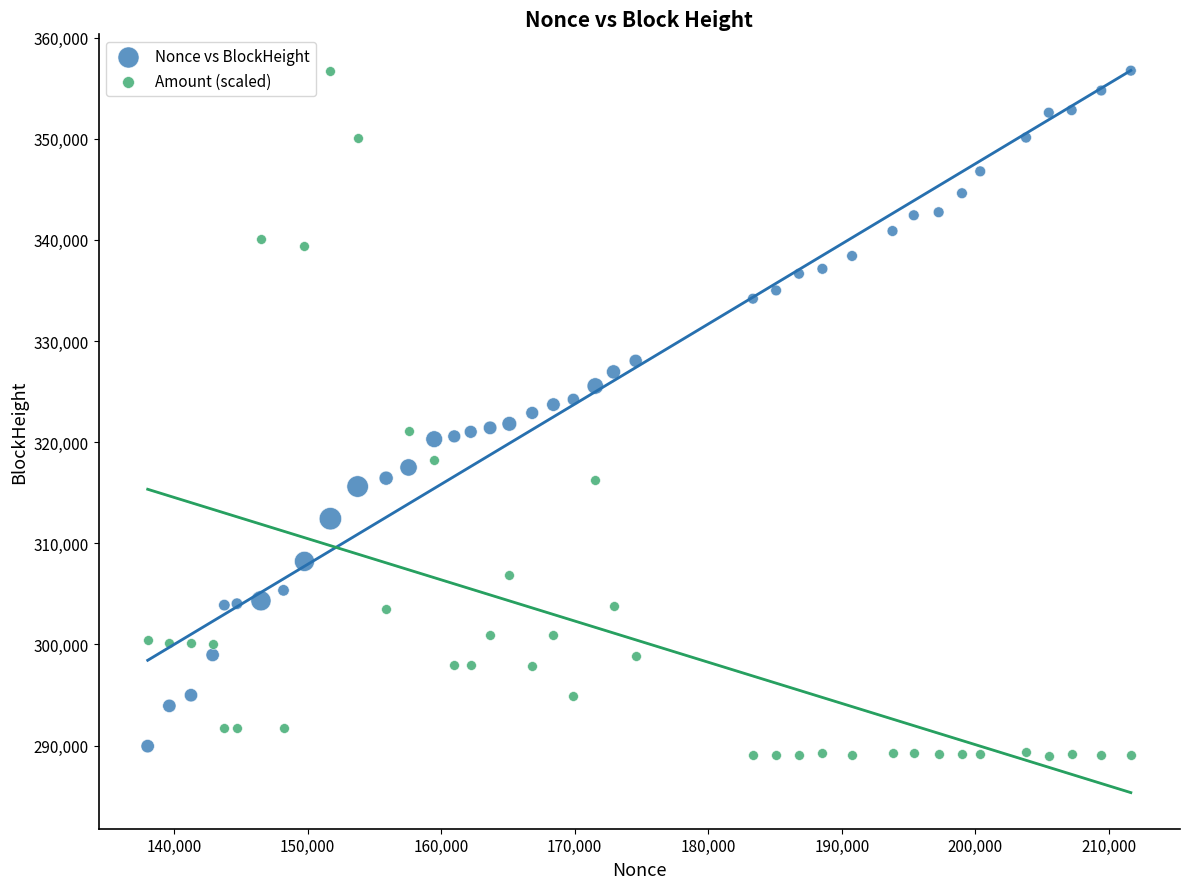

Which series reaches the minimum Y coordinate?

Amount (scaled)